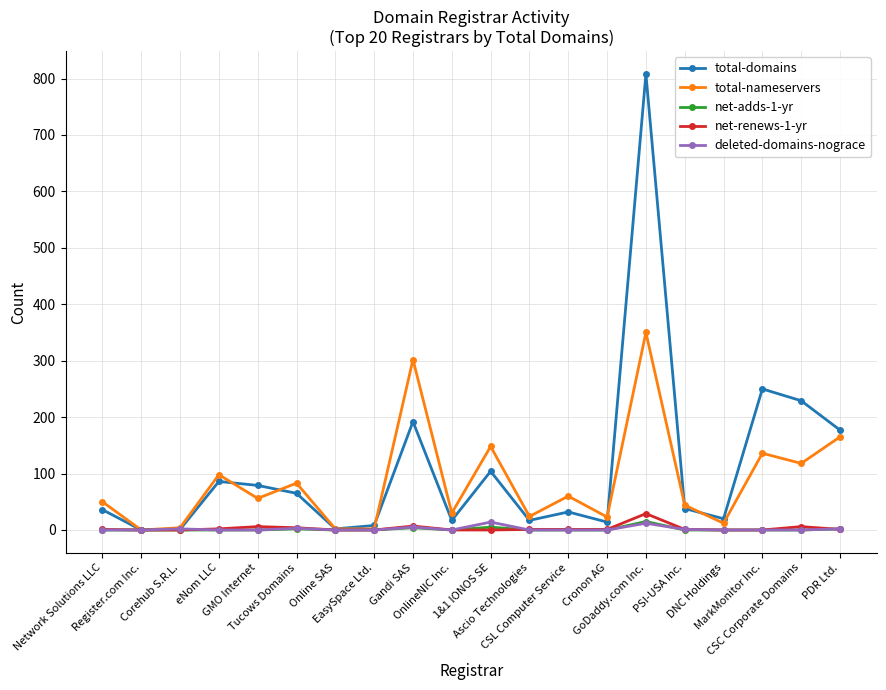

How many series are shown in this chart?

5